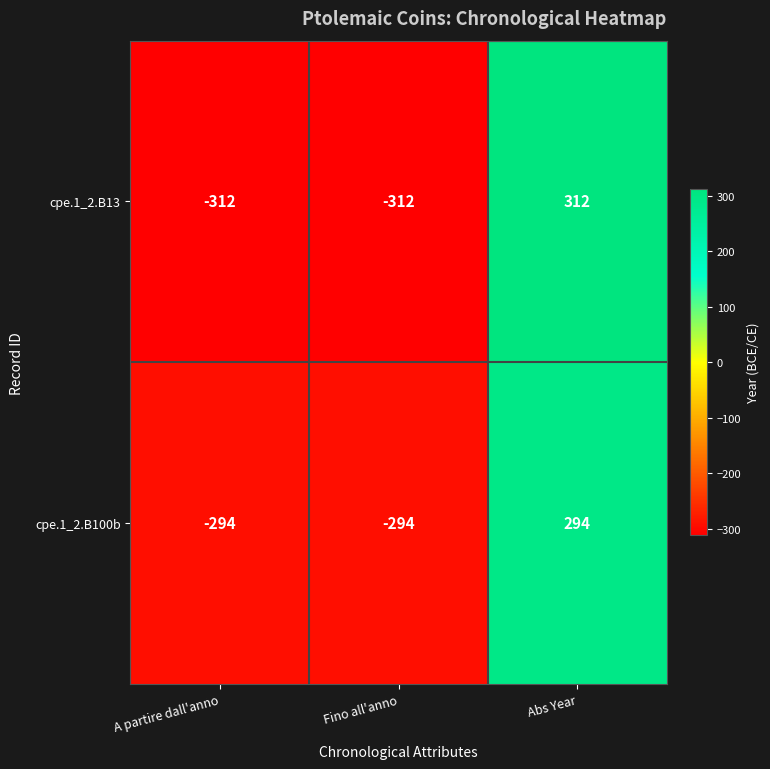

Reading left to right, what are all the values shown in this chart?

cpe.1_2.B13: -312	-312	312
cpe.1_2.B100b: -294	-294	294